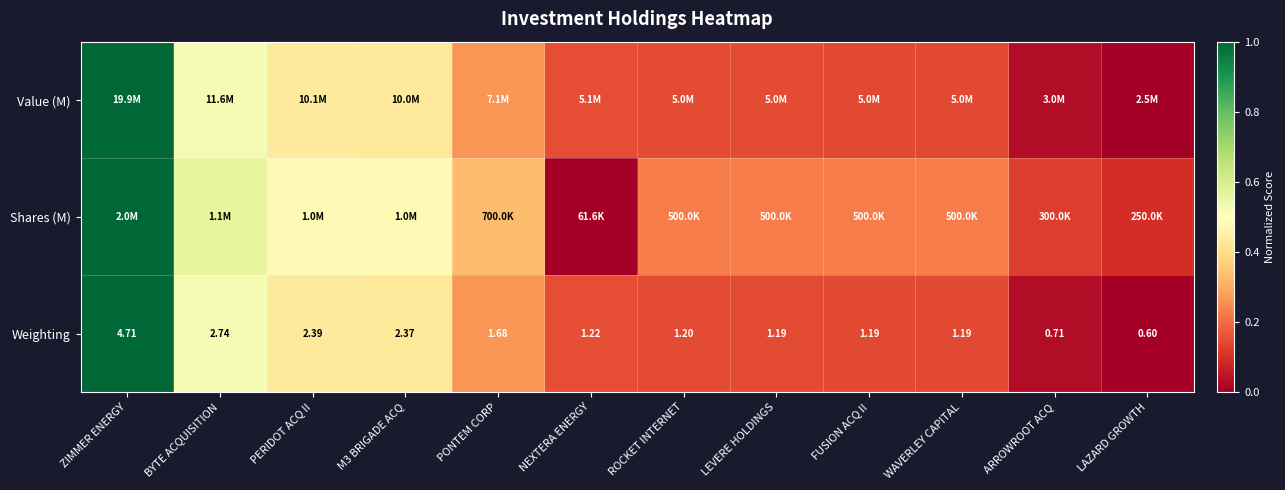

Where is Weighting nearest to the value 2?

PONTEM CORP